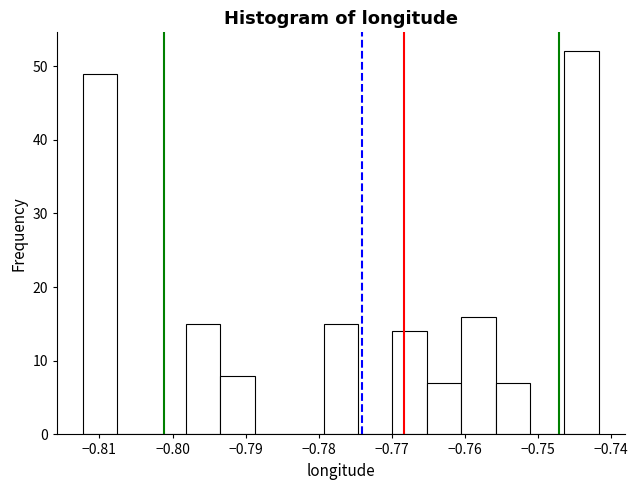

Reading left to right, list every bar in this chart as the range it spans on the x-axis followed by its height. Neither the bar edges nor the heights are printed on the chart, so give them approximately, as read against the axes.

-0.812 to -0.808: 49
-0.808 to -0.803: 0
-0.803 to -0.798: 0
-0.798 to -0.793: 15
-0.793 to -0.789: 8
-0.789 to -0.784: 0
-0.784 to -0.779: 0
-0.779 to -0.775: 15
-0.775 to -0.770: 0
-0.770 to -0.765: 14
-0.765 to -0.761: 7
-0.761 to -0.756: 16
-0.756 to -0.751: 7
-0.751 to -0.746: 0
-0.746 to -0.742: 52